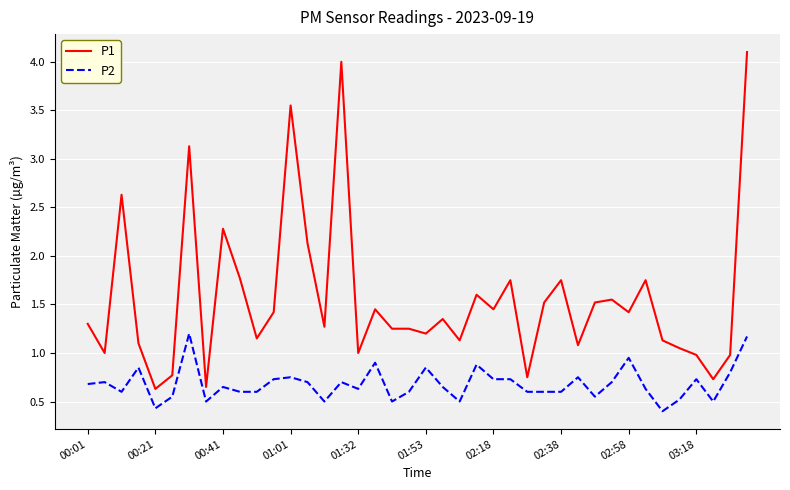

Which series has the widest spread of values?

P1